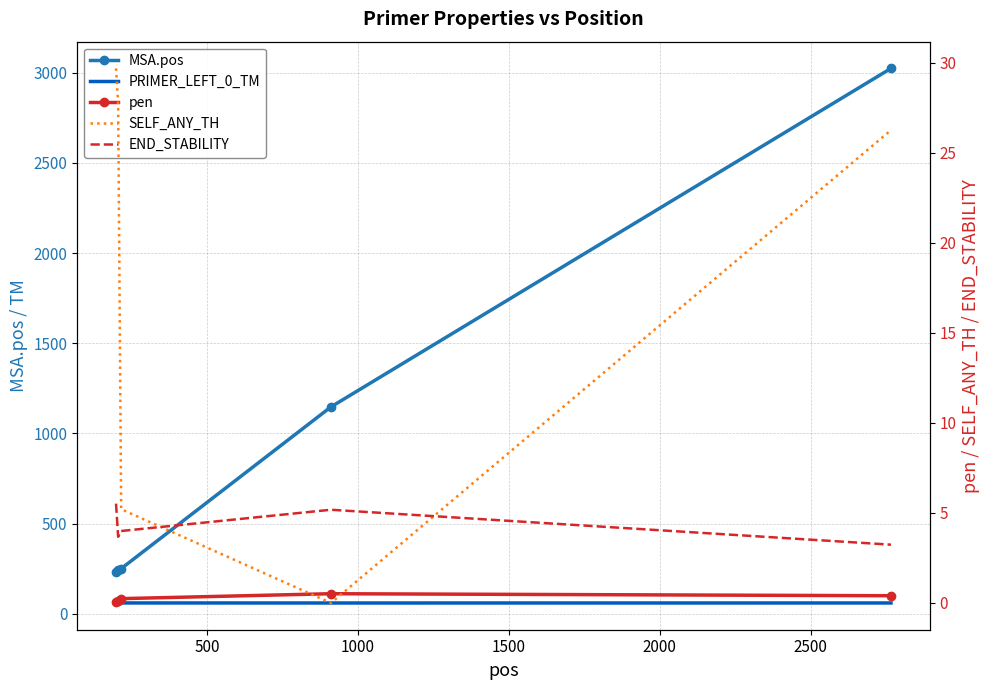

The END_STABILITY series shows 5.4 at 2000. True or false?

False